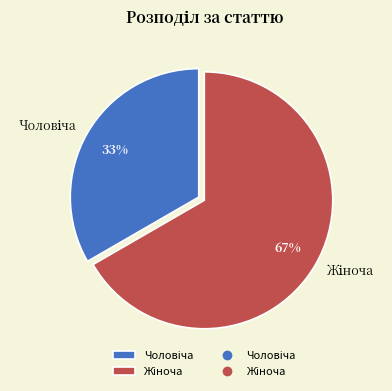

To the nearest percent, what is the average slice percentage?

50%